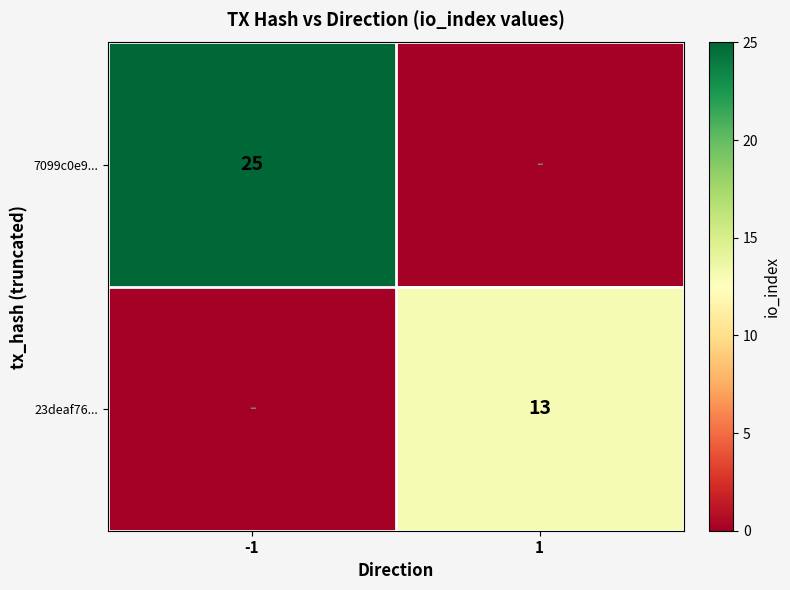

What is the spread (max minus min) of values at 1?

13